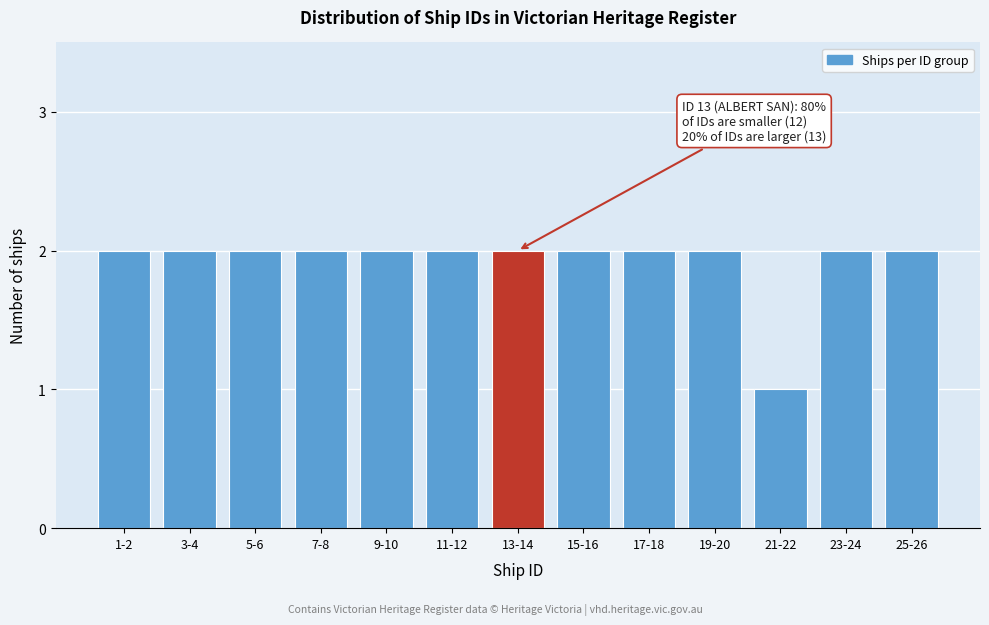

Reading left to right, transcribe all the data shown in this chart.

1-2=2	3-4=2	5-6=2	7-8=2	9-10=2	11-12=2	13-14=2	15-16=2	17-18=2	19-20=2	21-22=1	23-24=2	25-26=2